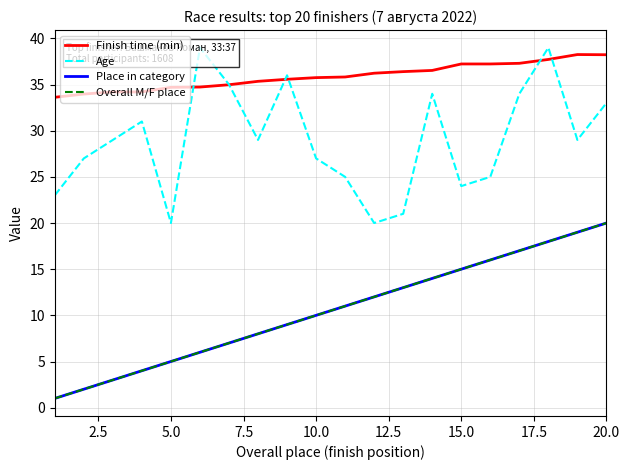

True or false: Place in category has a value of 7.0 at 10.0.

False